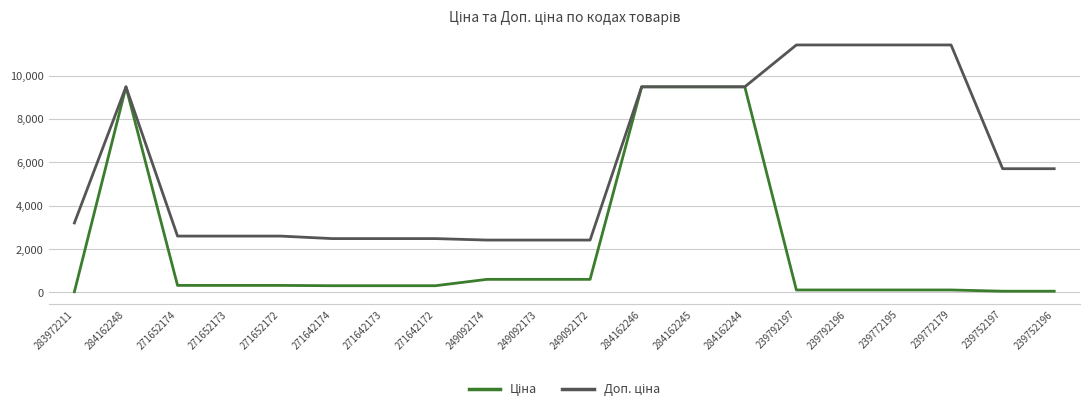

What is the maximum value shown in the chart?

11410.0